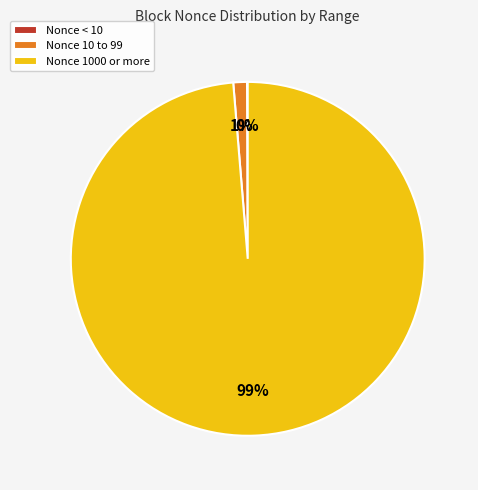

To the nearest percent, what is the average slice percentage?

33%